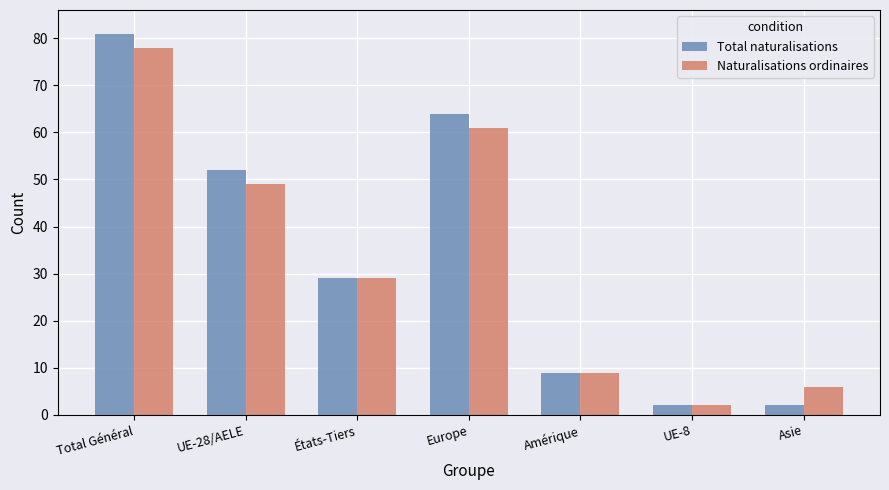

Rank the series by their average value, from highest to lowest.

Total naturalisations, Naturalisations ordinaires